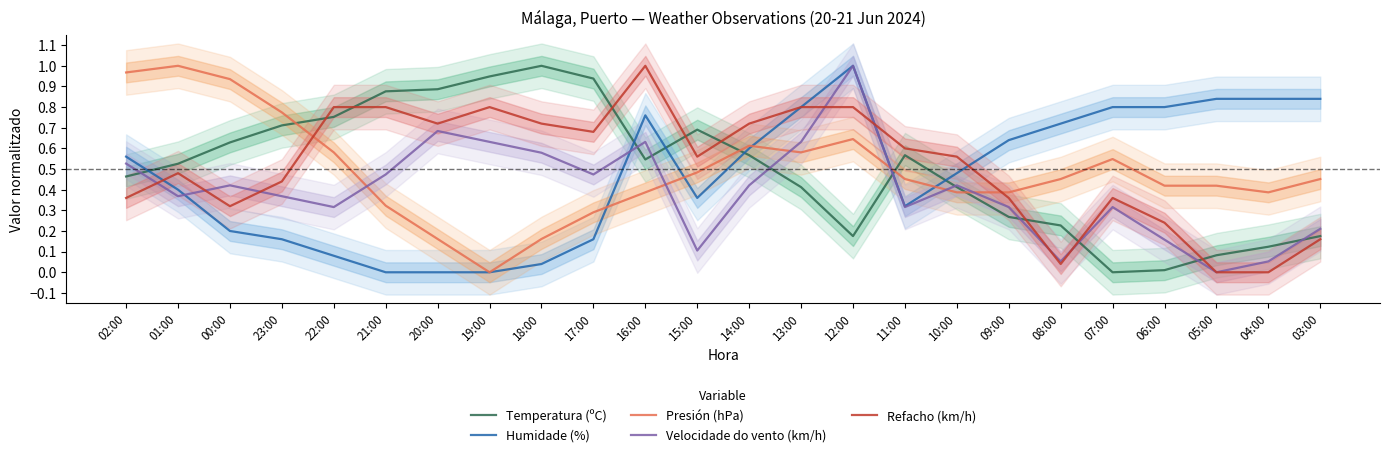

The Temperatura (ºC) series shows 0.3 at 09:00. True or false?

True